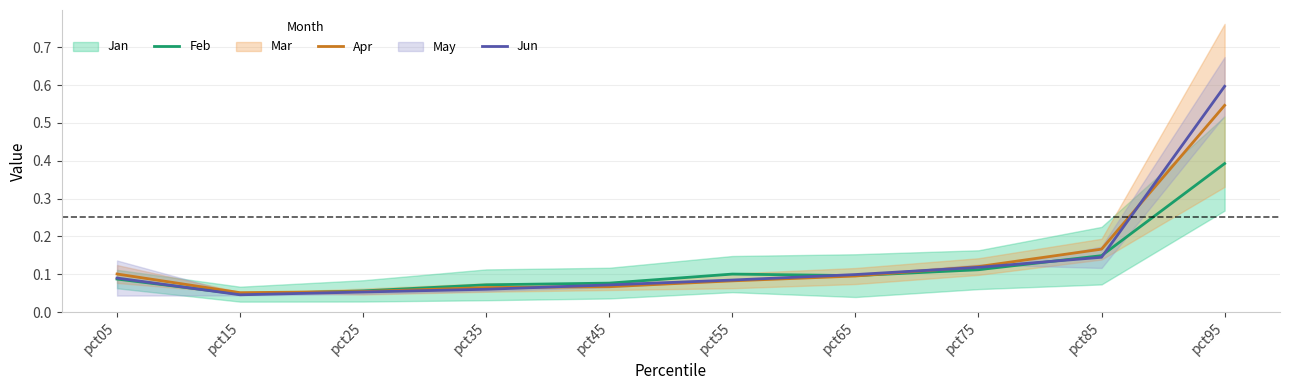

Where do Apr and Jun first cross each other?

pct35 and pct45